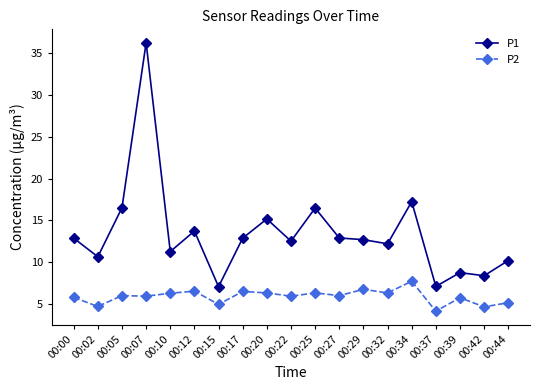

How many lines are shown in the chart?

2